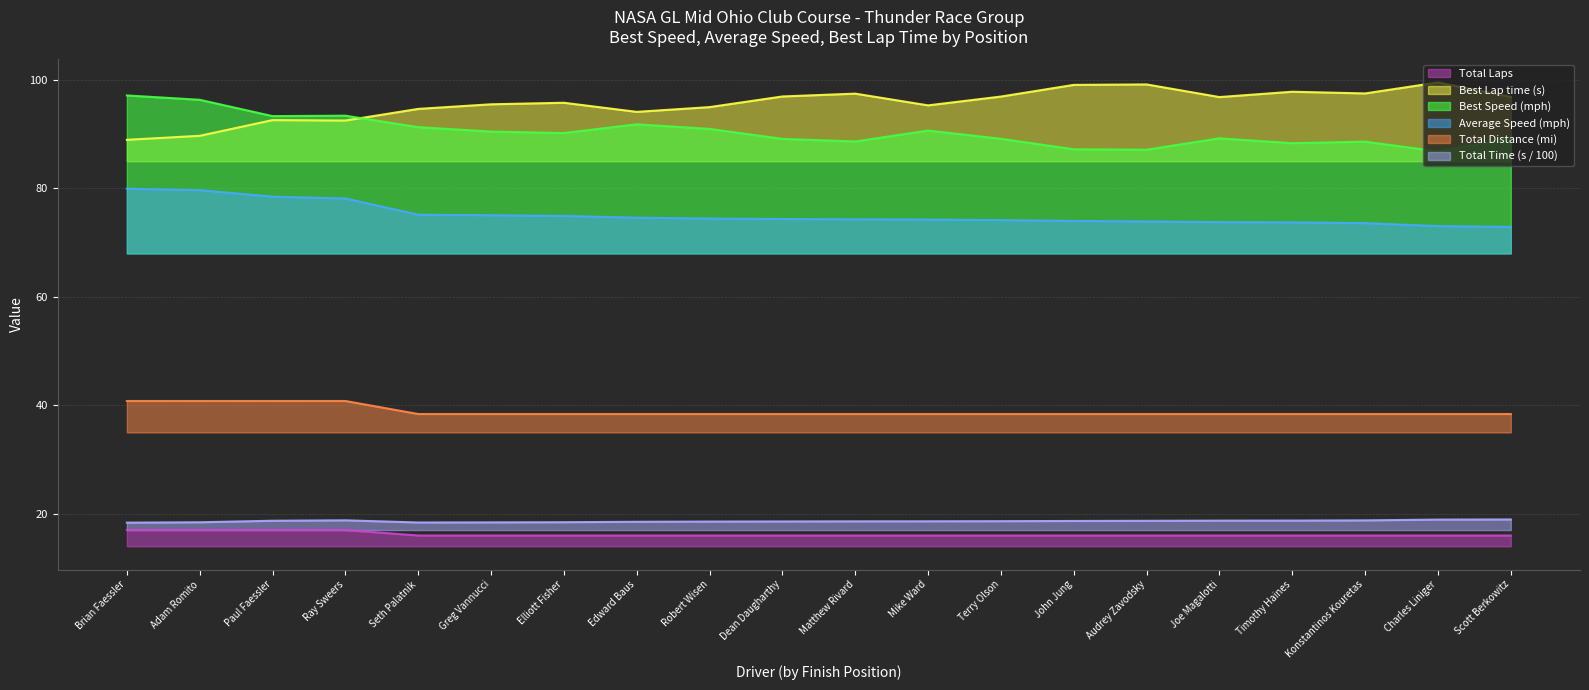

Which series has the largest total across all categories?

Best Lap time (s) (line)